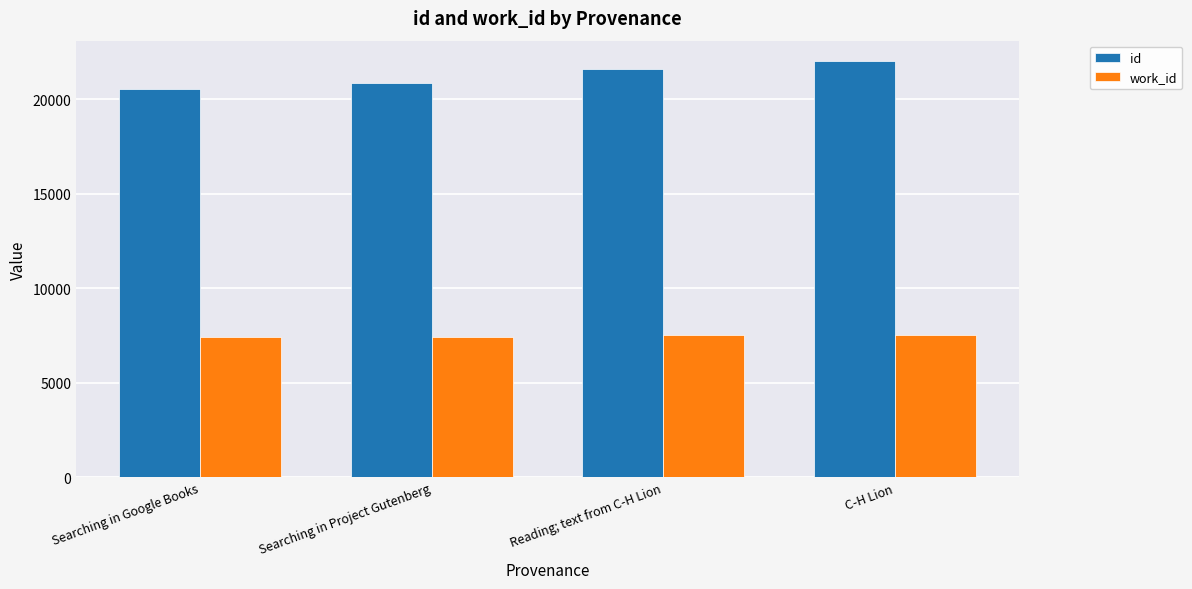

What is the label of the 3rd bar from the right?

Searching in Project Gutenberg